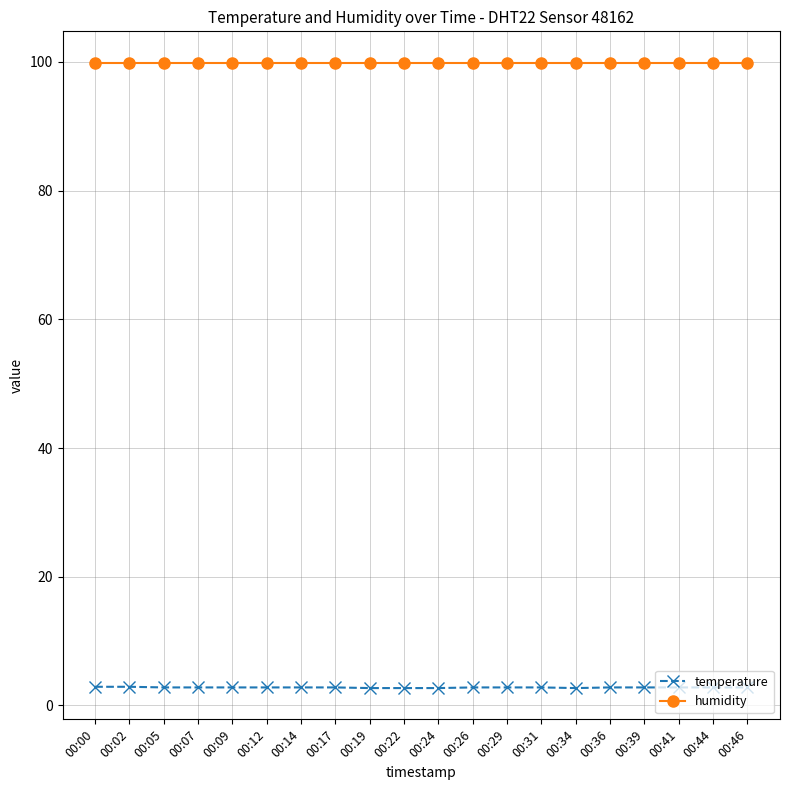

At how many categories does at least one series exceed 61?

20